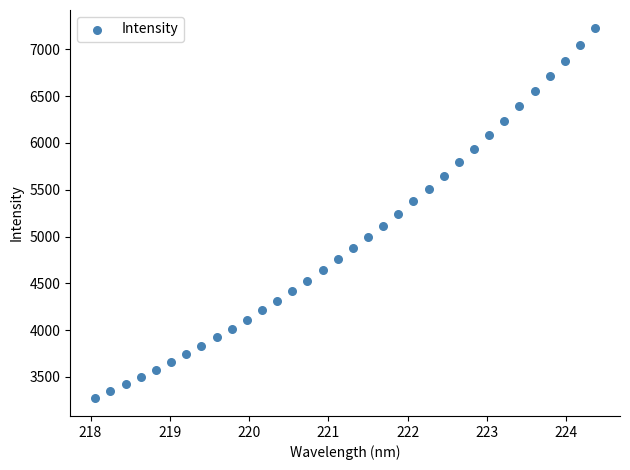

What is the range of X values (max minus min)?

6.3